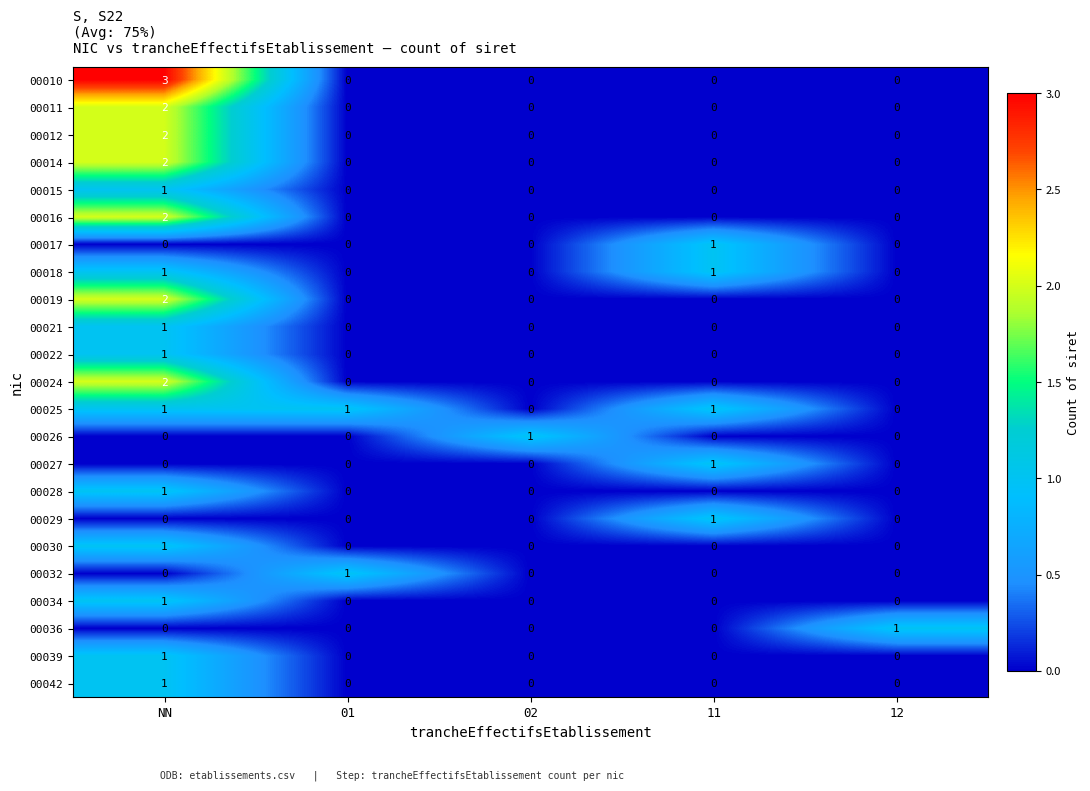

True or false: 00015 has a value of -1 at 02.

False